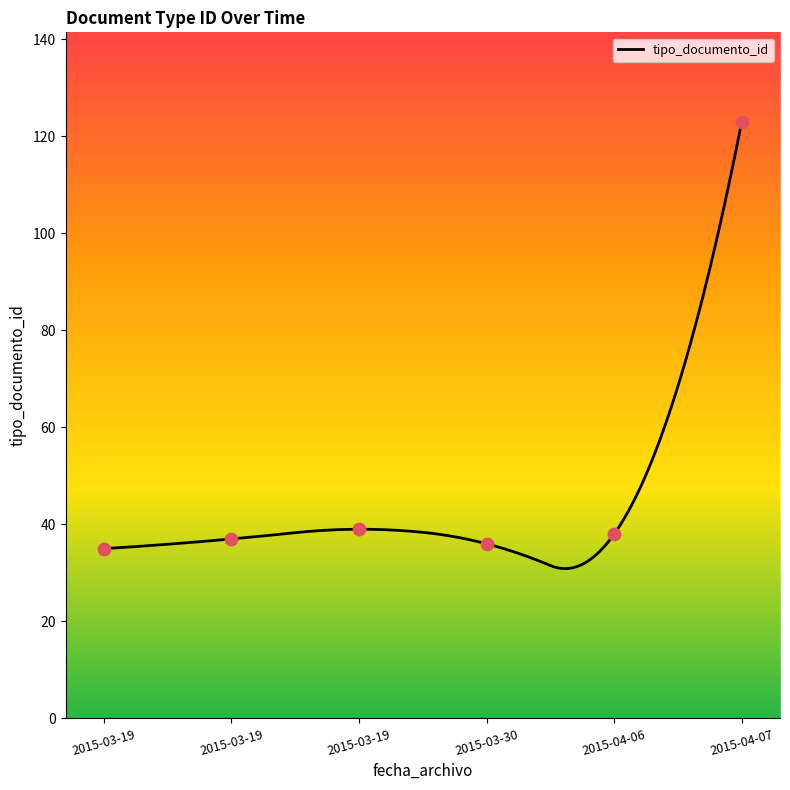

Approximately how many times larger is the value at 2015-03-19 compared to 2015-04-06?

1.0